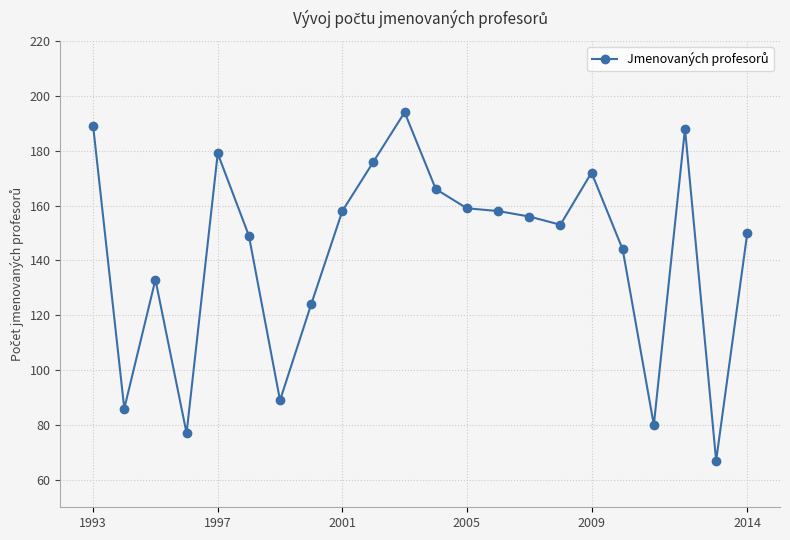

How many lines are shown in the chart?

1